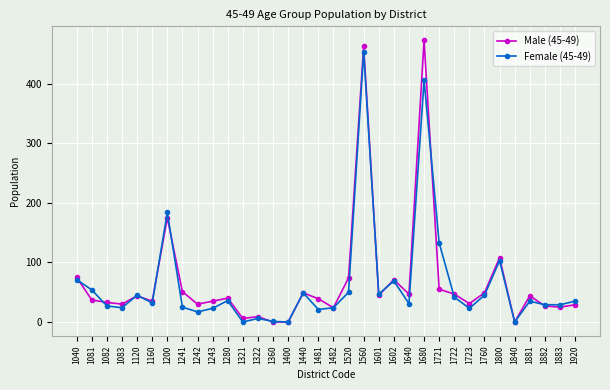

At 1721, list the series in order from largest to smallest.

Female (45-49), Male (45-49)